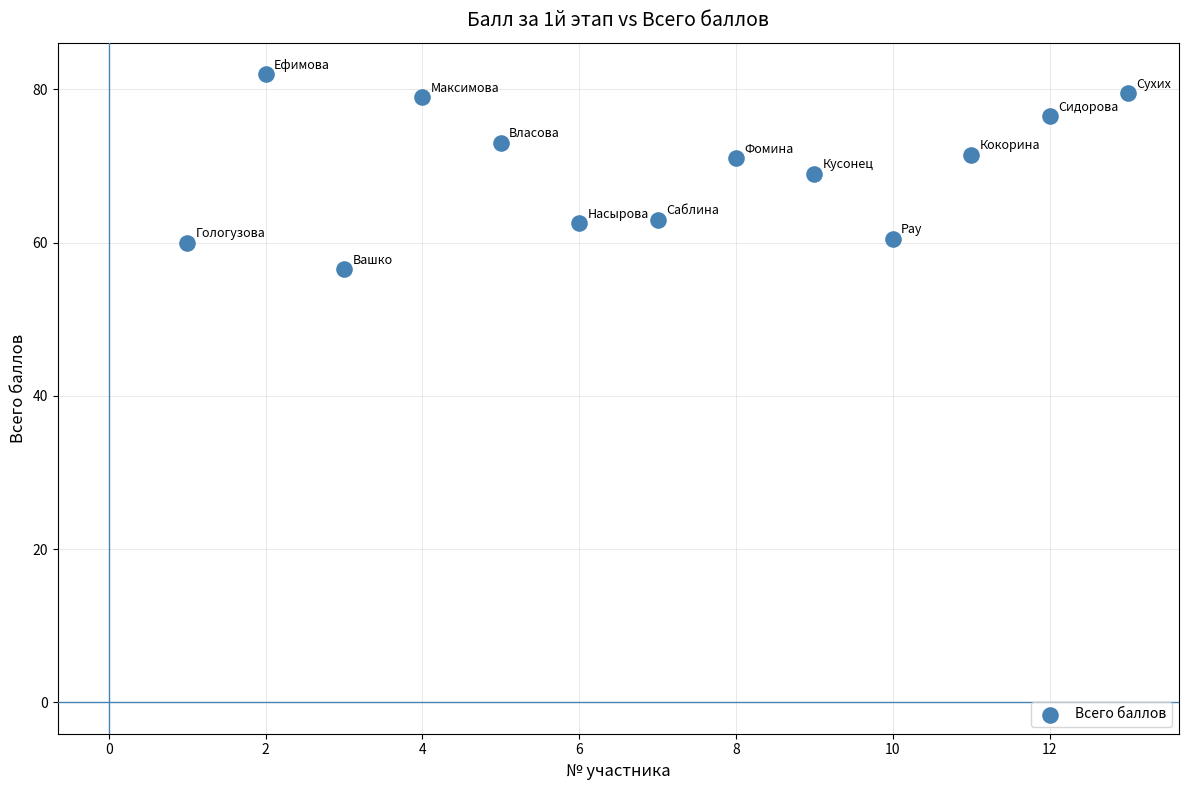

What is the range of Y values (max minus min)?

25.5